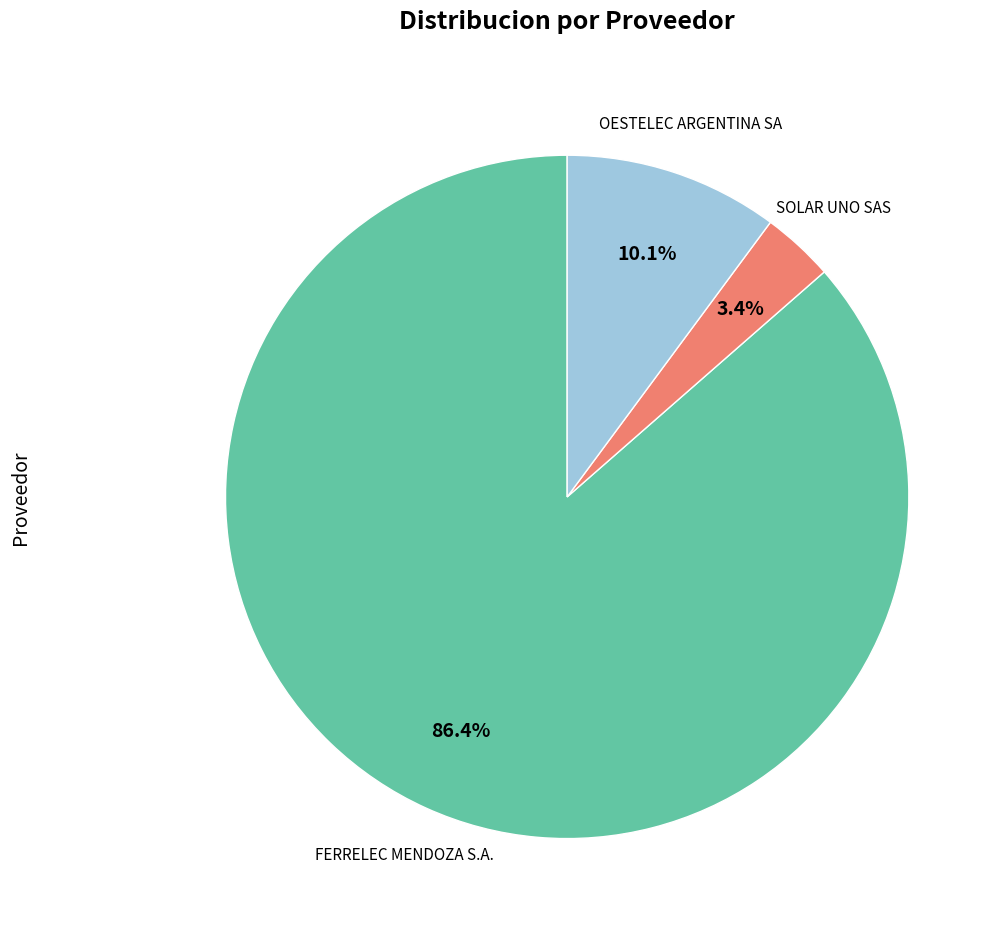

Is there a majority slice in this chart?

Yes